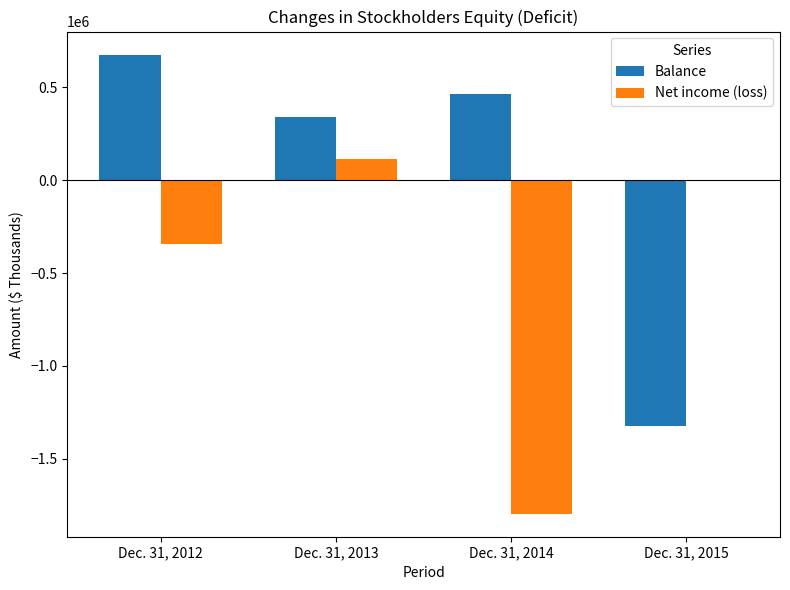

Is the value of Net income (loss) at Dec. 31, 2015 greater than the value of Balance at Dec. 31, 2014?

No